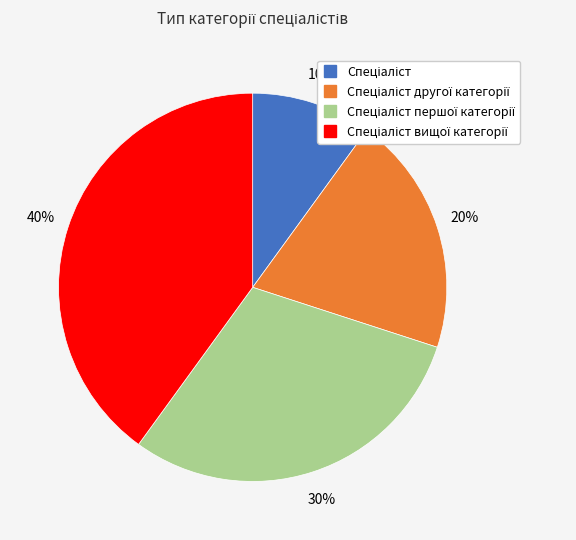

To the nearest percent, what is the difference between the largest and smallest slice percentages?

30%